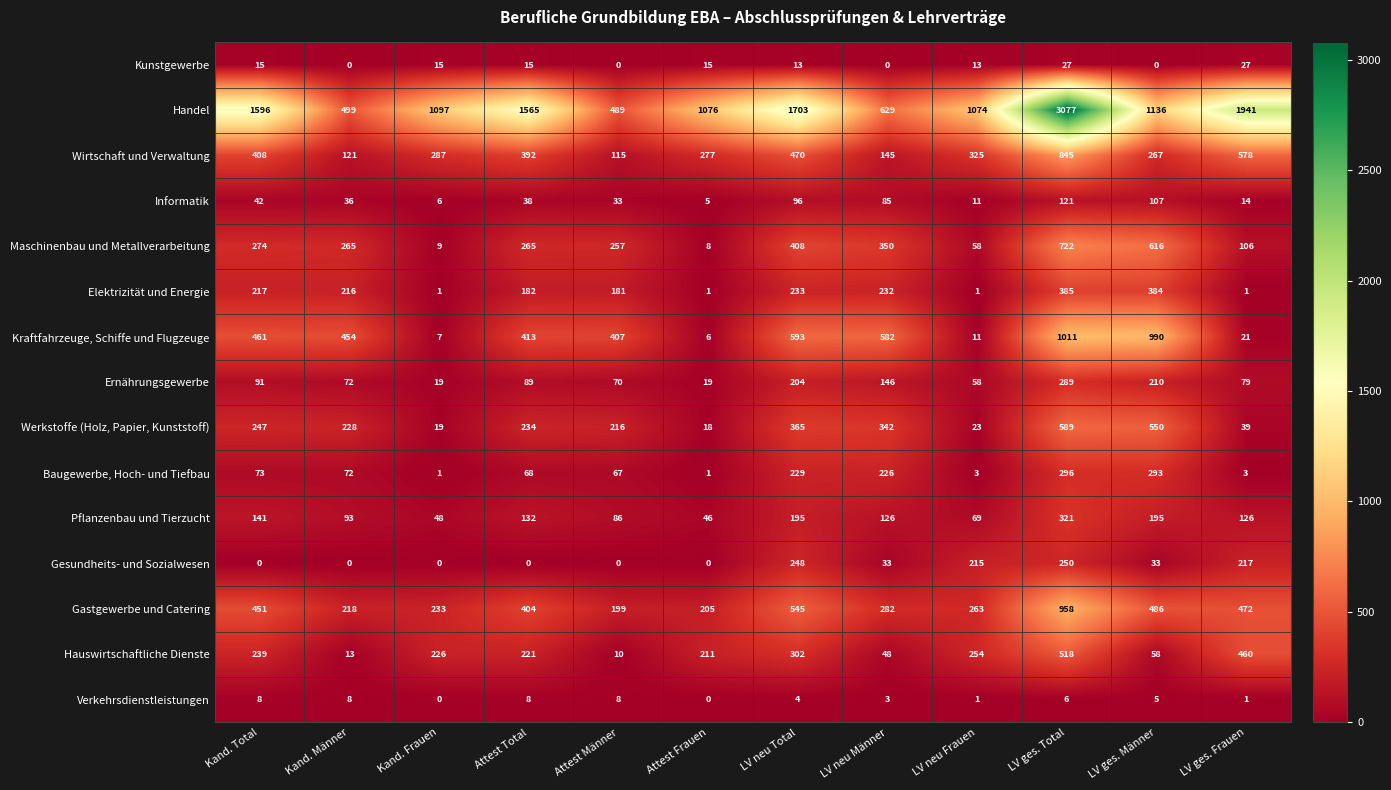

At how many categories does at least one series exceed 1015?

9